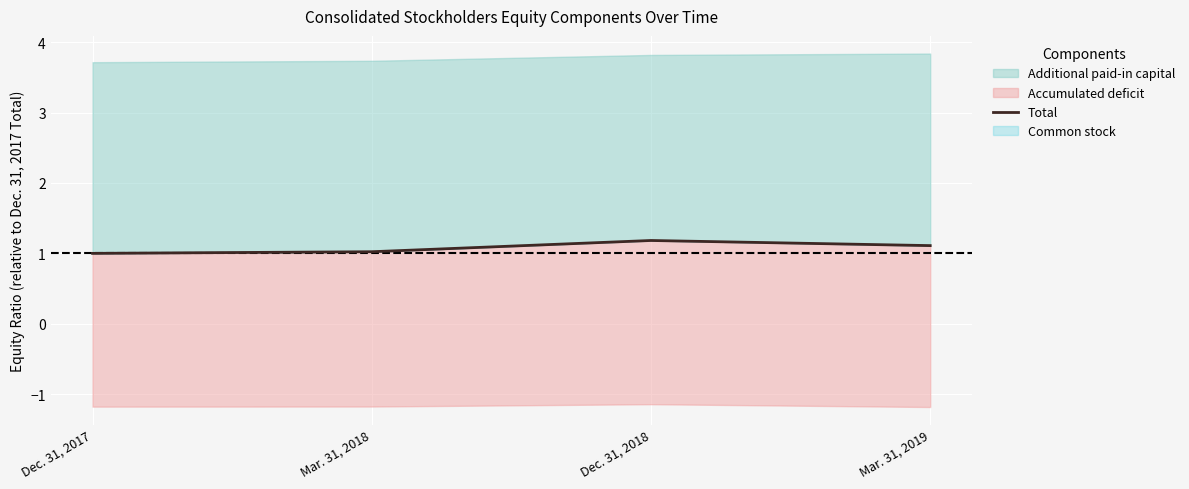

True or false: the data shows 1.7 at Mar. 31, 2018.

False